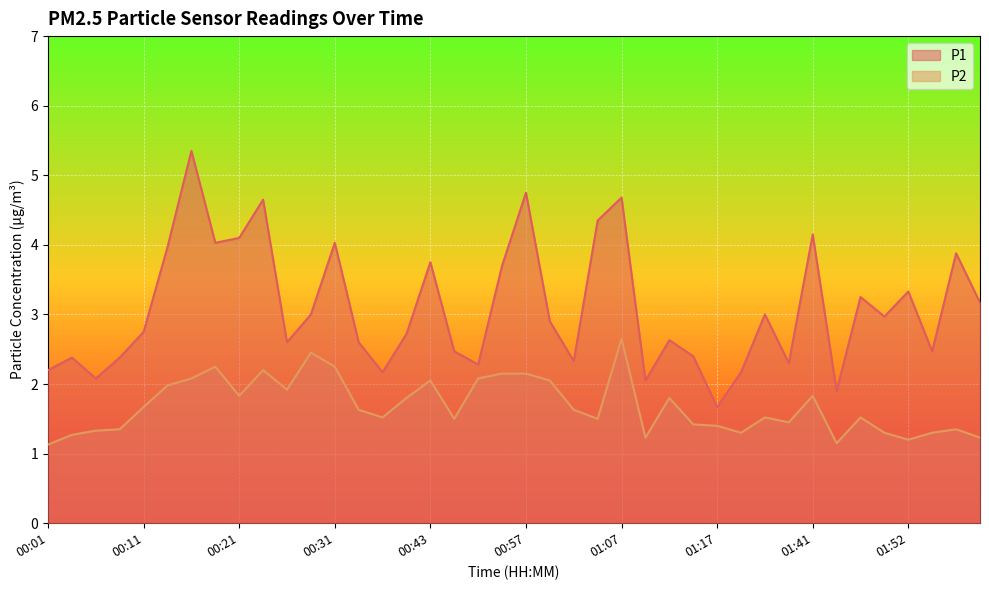

At which category is the sum across all series the highest?

00:16